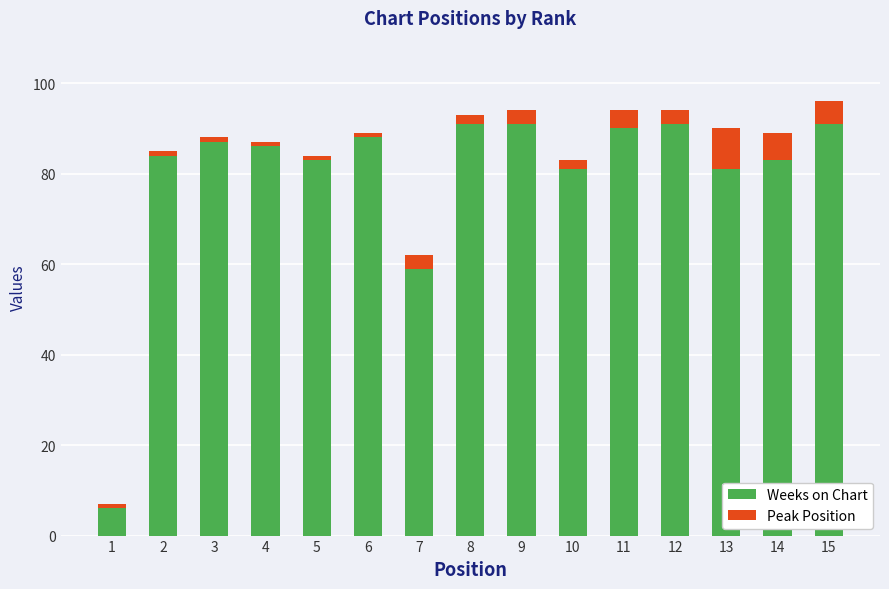

The Weeks on Chart series shows 141 at 6. True or false?

False